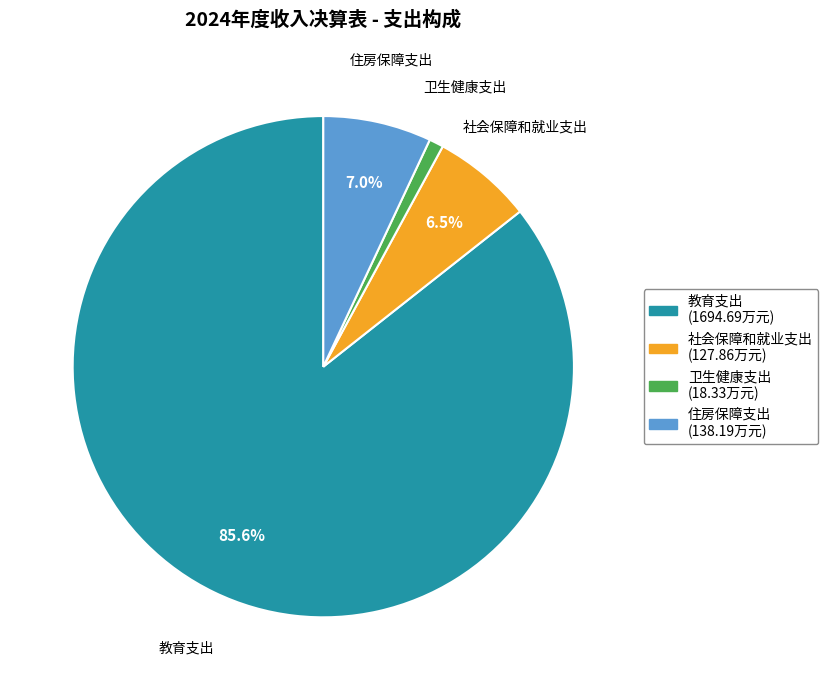

Count the number of slices in the pie.

4